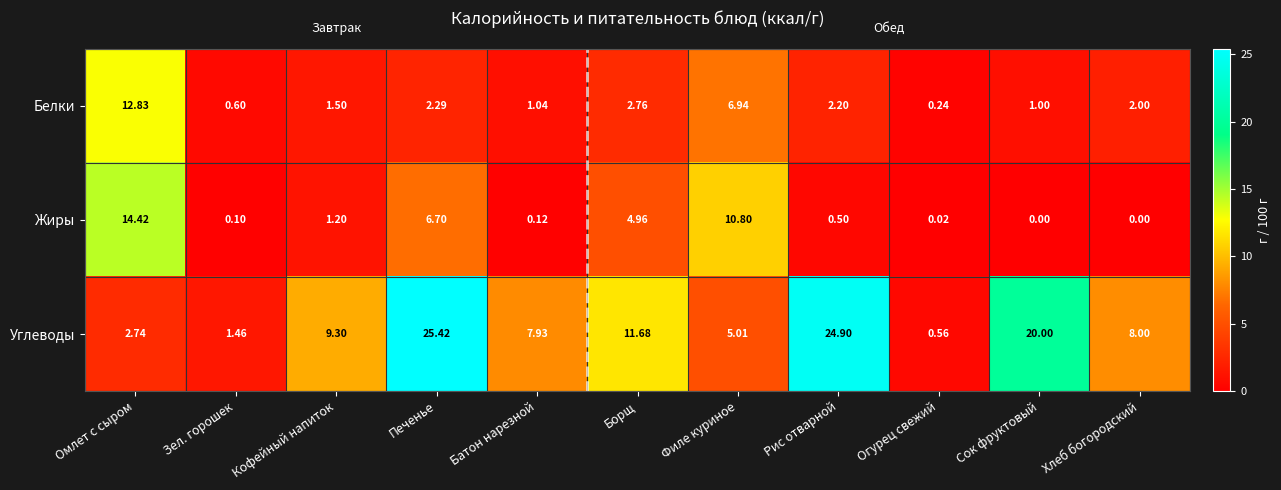

At which category is the sum across all series the highest?

Печенье